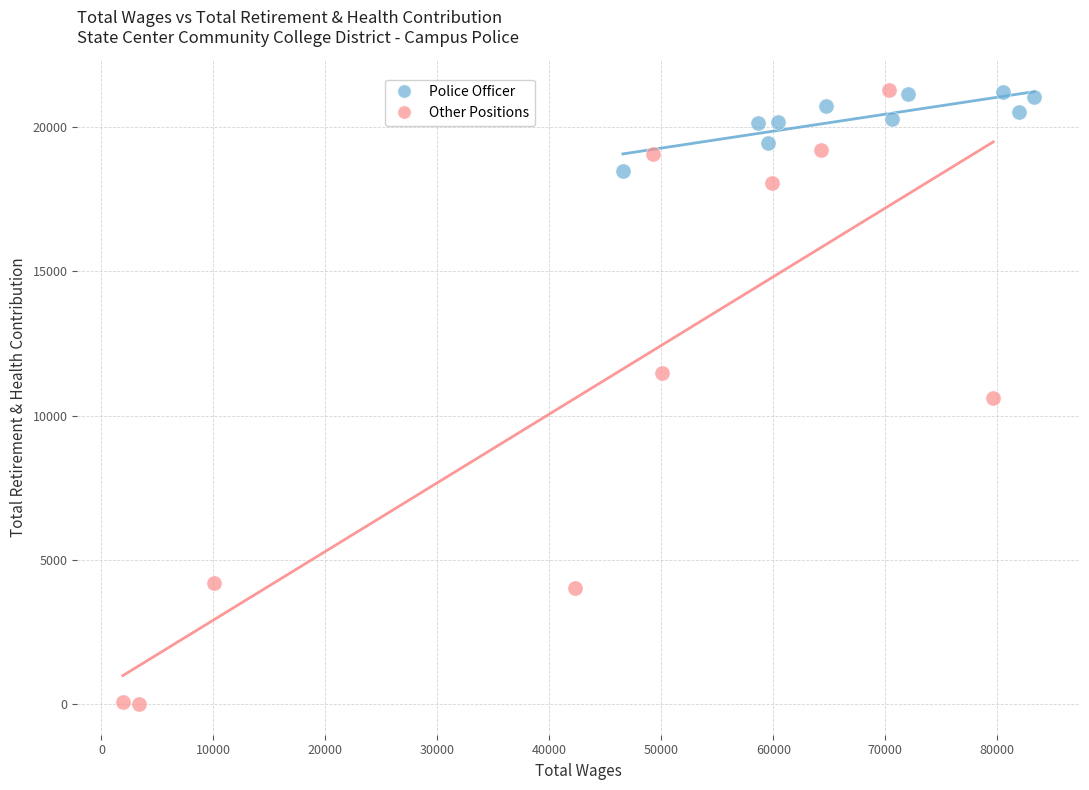

Which series contains the lowest Y value?

Other Positions